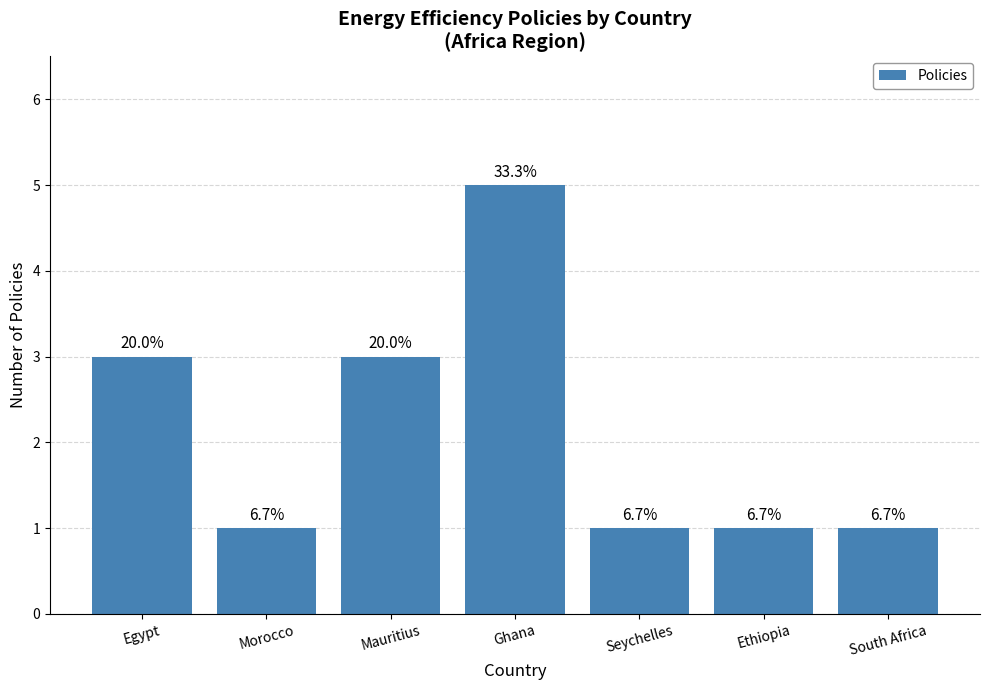

What is the label of the 2nd bar from the left?

Morocco